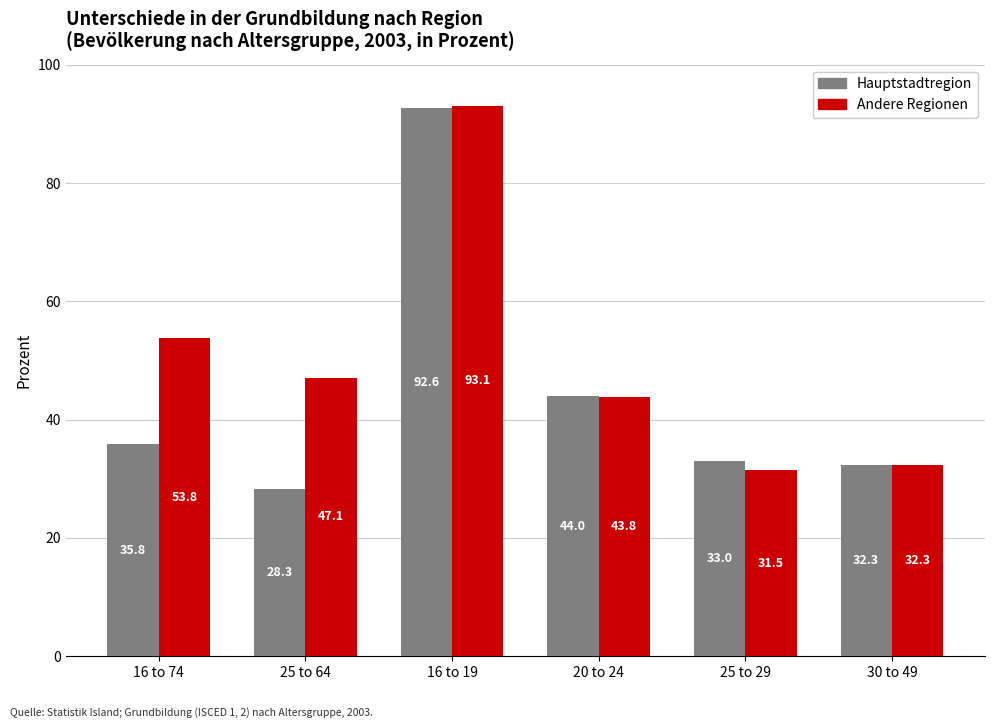

How many data points in Andere Regionen are above 47?

3